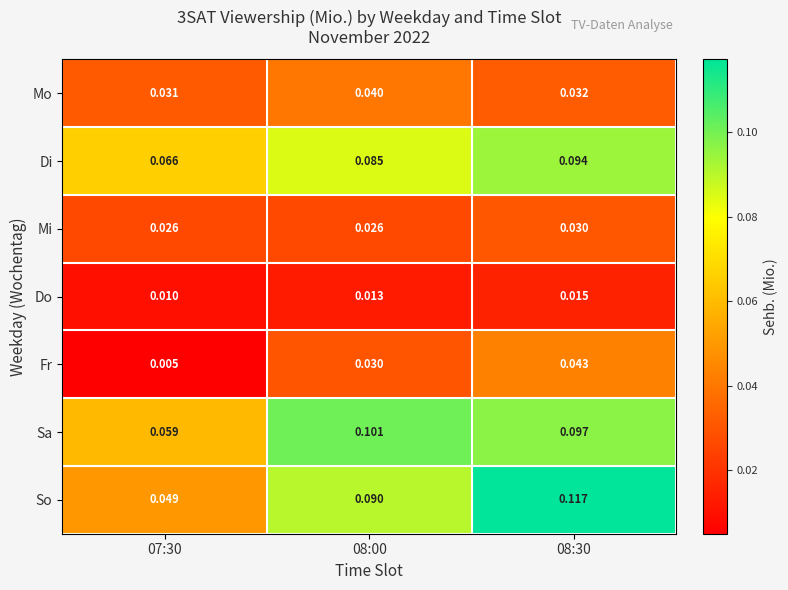

Rank the series at 08:00 from lowest to highest value.

Do, Mi, Fr, Mo, Di, So, Sa